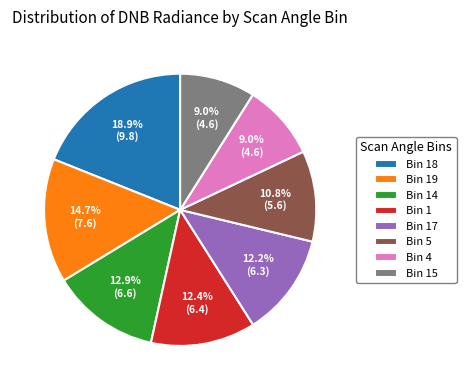

To the nearest percent, what is the difference between the largest and smallest slice percentages?

10%